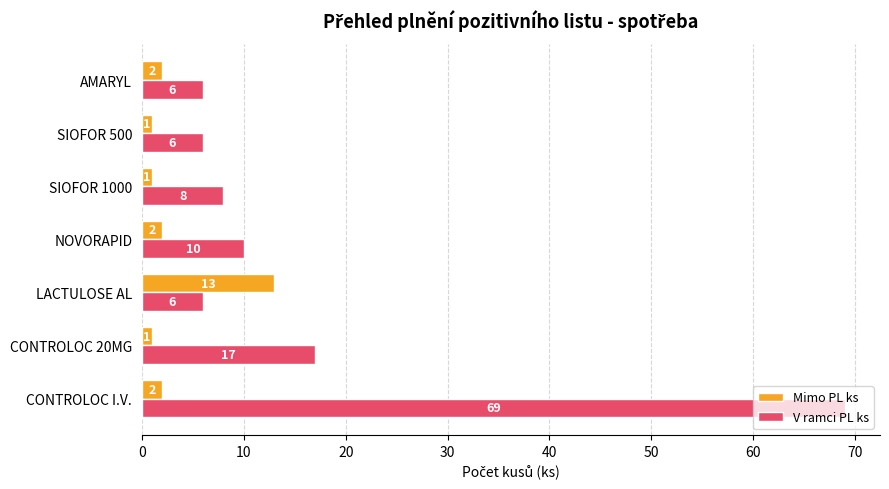

The value of V ramci PL ks at NOVORAPID is 3. True or false?

False